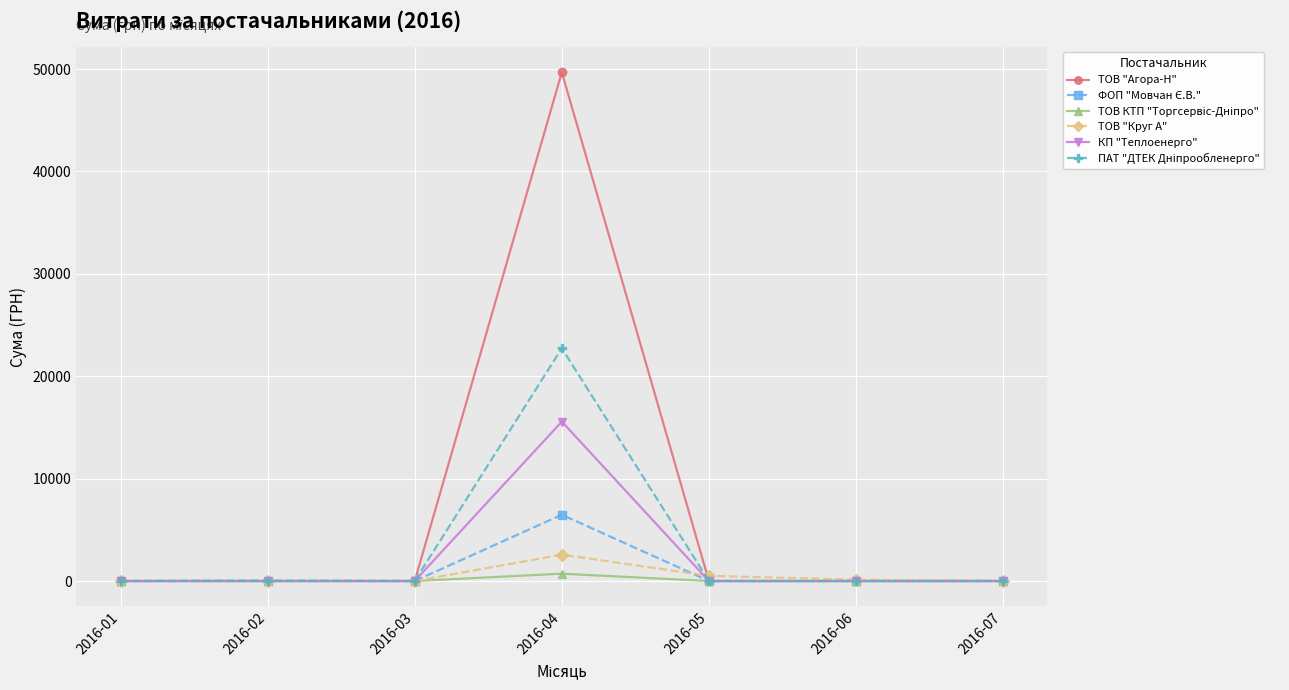

Is this an area chart (filled region under the line)?

No